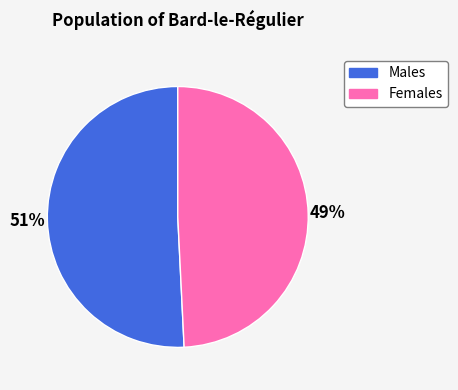

To the nearest percent, what is the average slice percentage?

50%